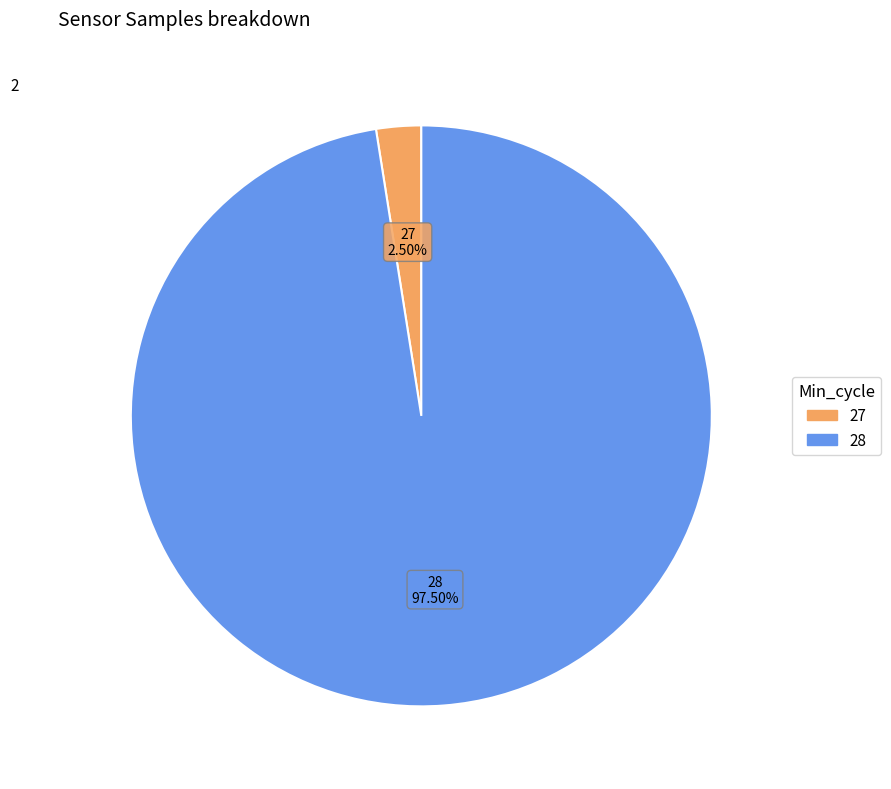

How many segments does this pie chart have?

2